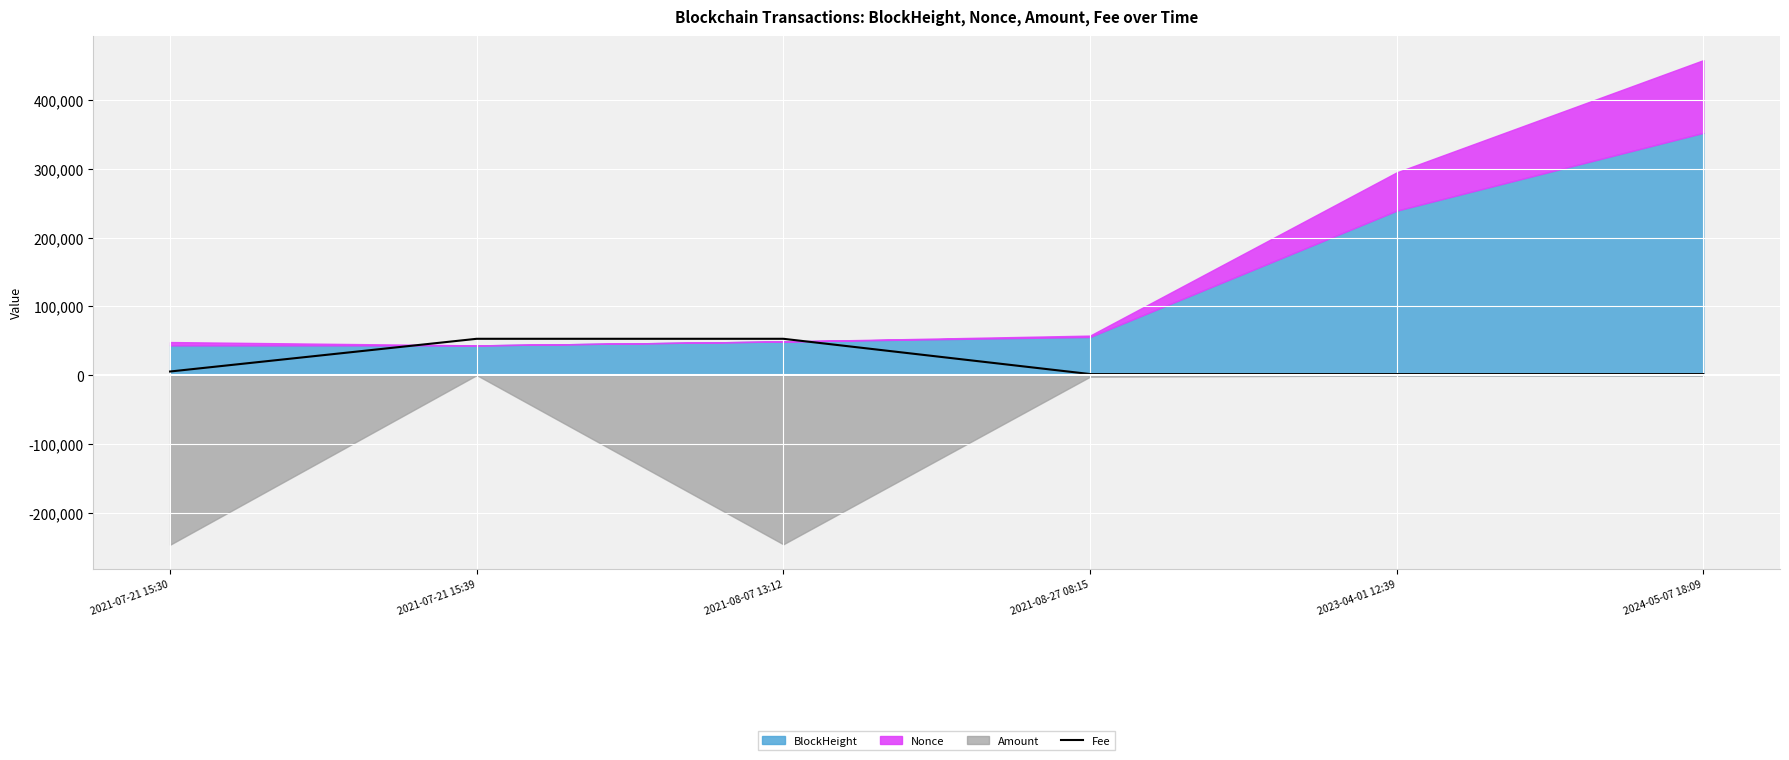

How many lines are shown in the chart?

1